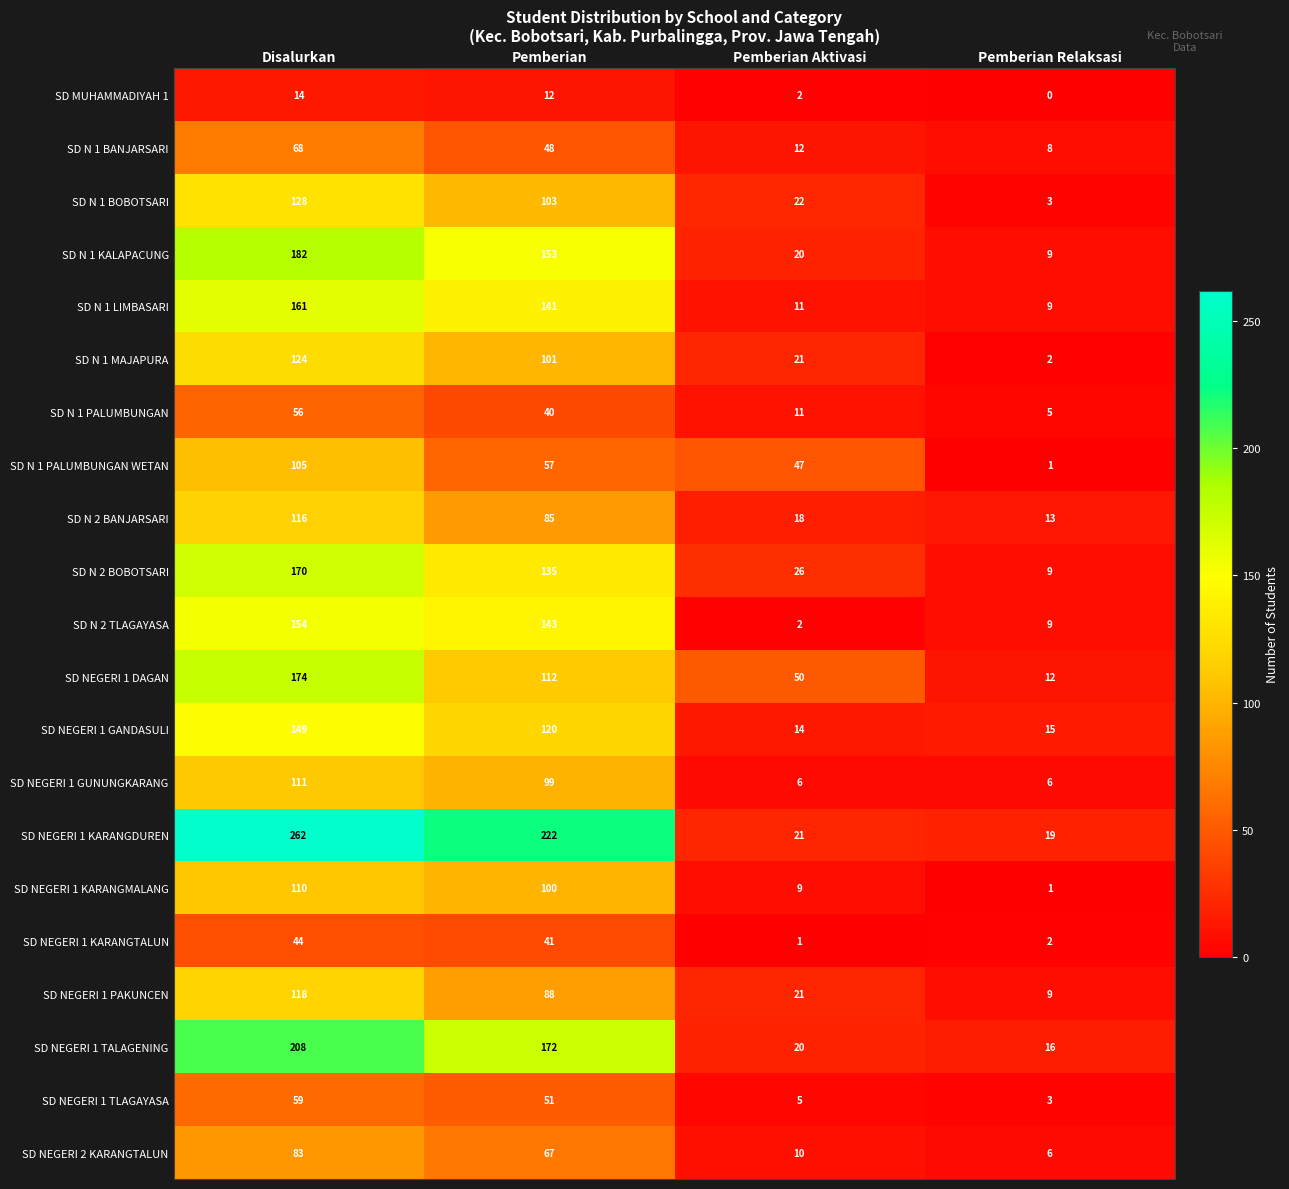

Rank the series by their maximum value, from highest to lowest.

SD NEGERI 1 KARANGDUREN, SD NEGERI 1 TALAGENING, SD N 1 KALAPACUNG, SD NEGERI 1 DAGAN, SD N 2 BOBOTSARI, SD N 1 LIMBASARI, SD N 2 TLAGAYASA, SD NEGERI 1 GANDASULI, SD N 1 BOBOTSARI, SD N 1 MAJAPURA, SD NEGERI 1 PAKUNCEN, SD N 2 BANJARSARI, SD NEGERI 1 GUNUNGKARANG, SD NEGERI 1 KARANGMALANG, SD N 1 PALUMBUNGAN WETAN, SD NEGERI 2 KARANGTALUN, SD N 1 BANJARSARI, SD NEGERI 1 TLAGAYASA, SD N 1 PALUMBUNGAN, SD NEGERI 1 KARANGTALUN, SD MUHAMMADIYAH 1